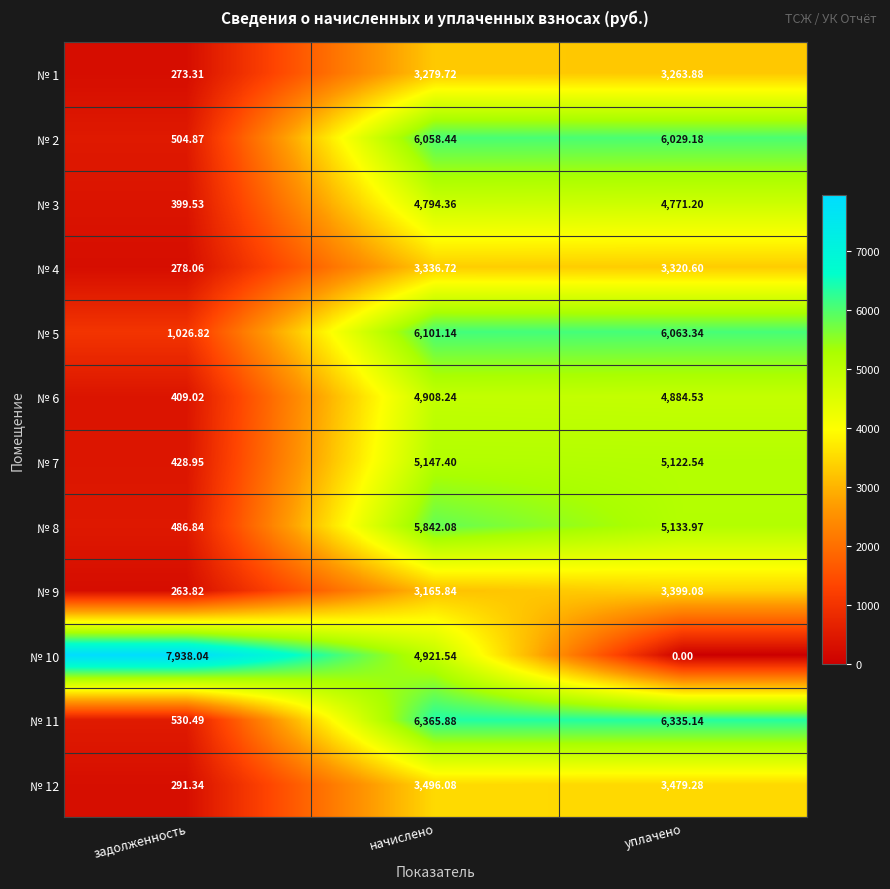

Which series has the largest total across all categories?

№ 11